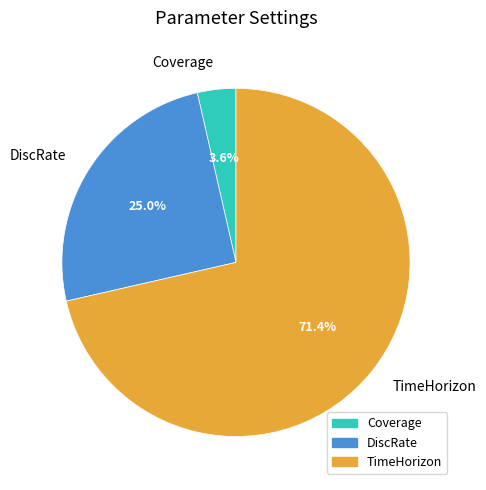

Rank the categories by value from highest to lowest.

TimeHorizon, DiscRate, Coverage